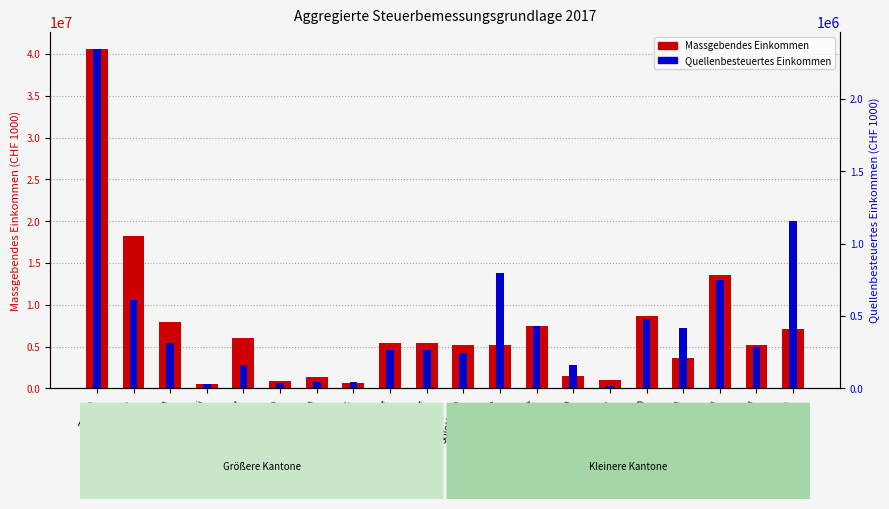

What is the label of the 1st bar from the right?

Tessin